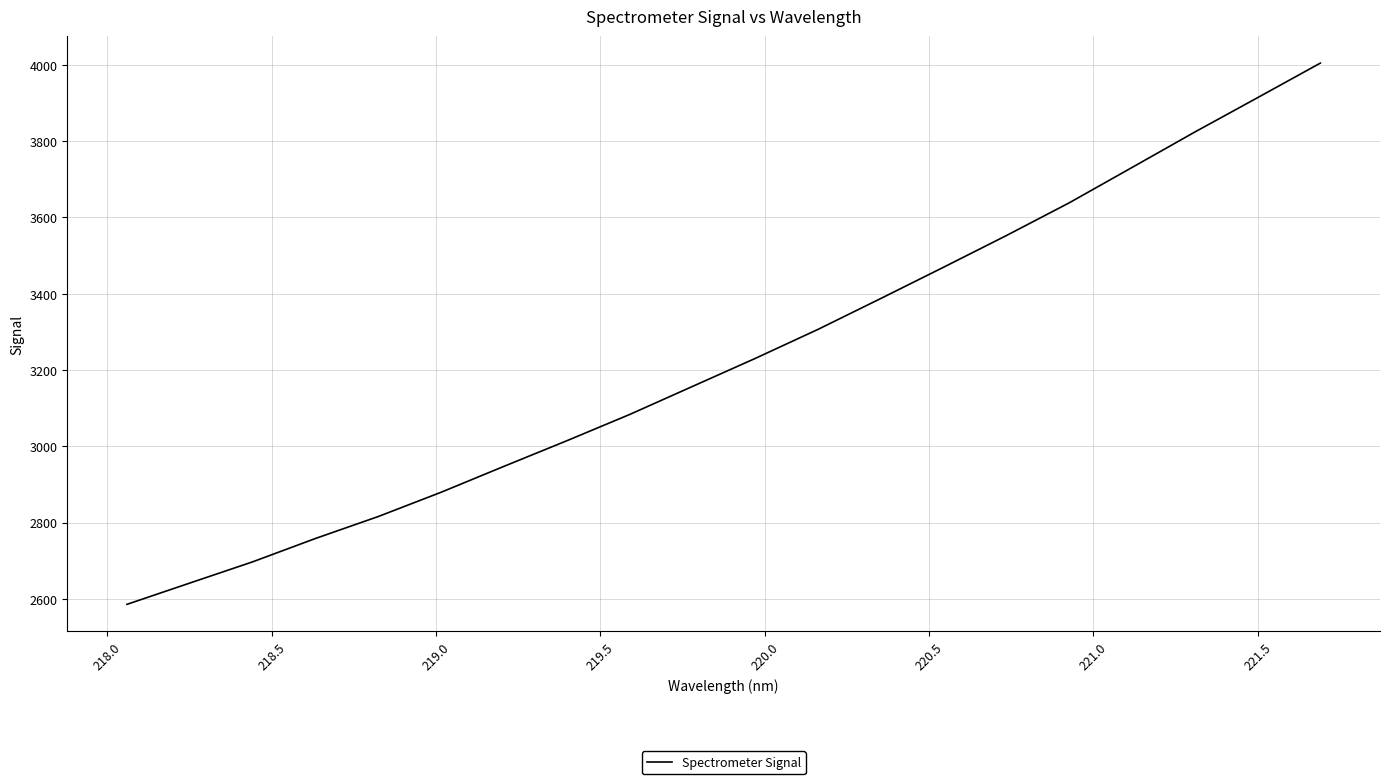

What is the greatest value displayed?

4004.6